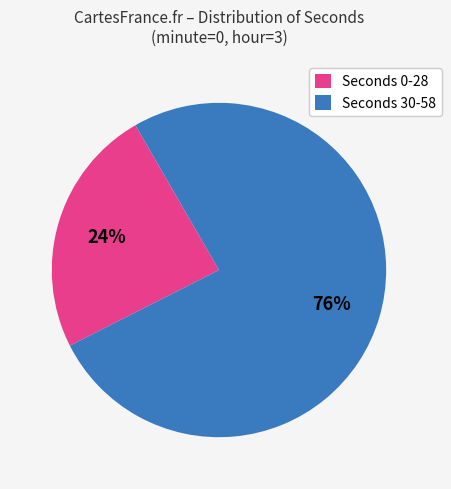

Is there any slice that represents more than half of the pie?

Yes